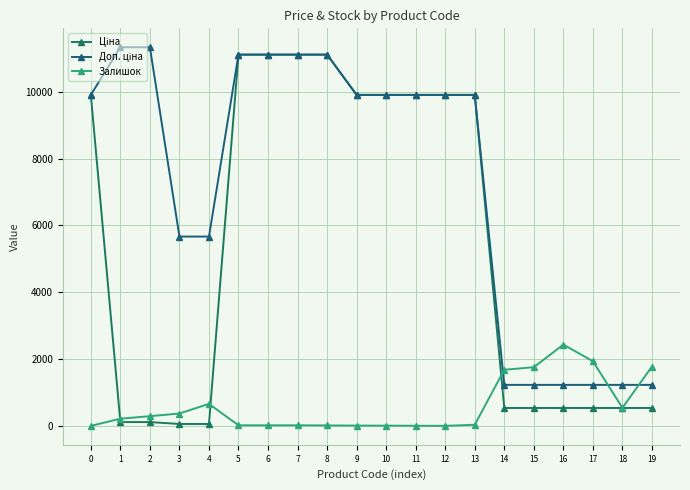

How many data points in Залишок are less than 215?

10